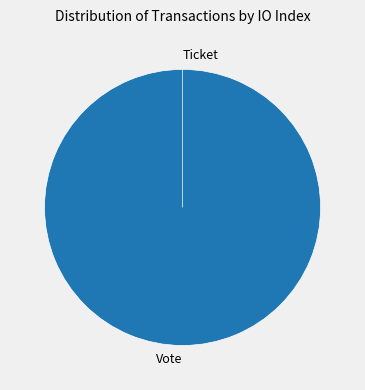

Rank the categories by value from highest to lowest.

Vote, Ticket